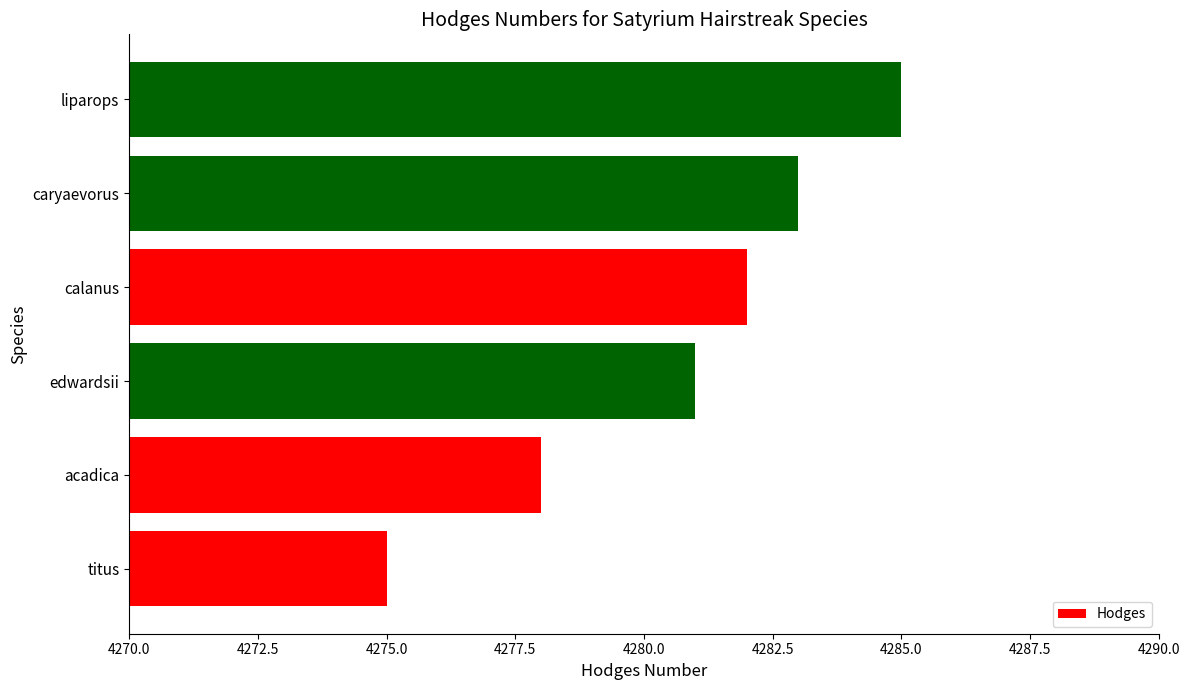

Which category has the highest value across all series?

liparops